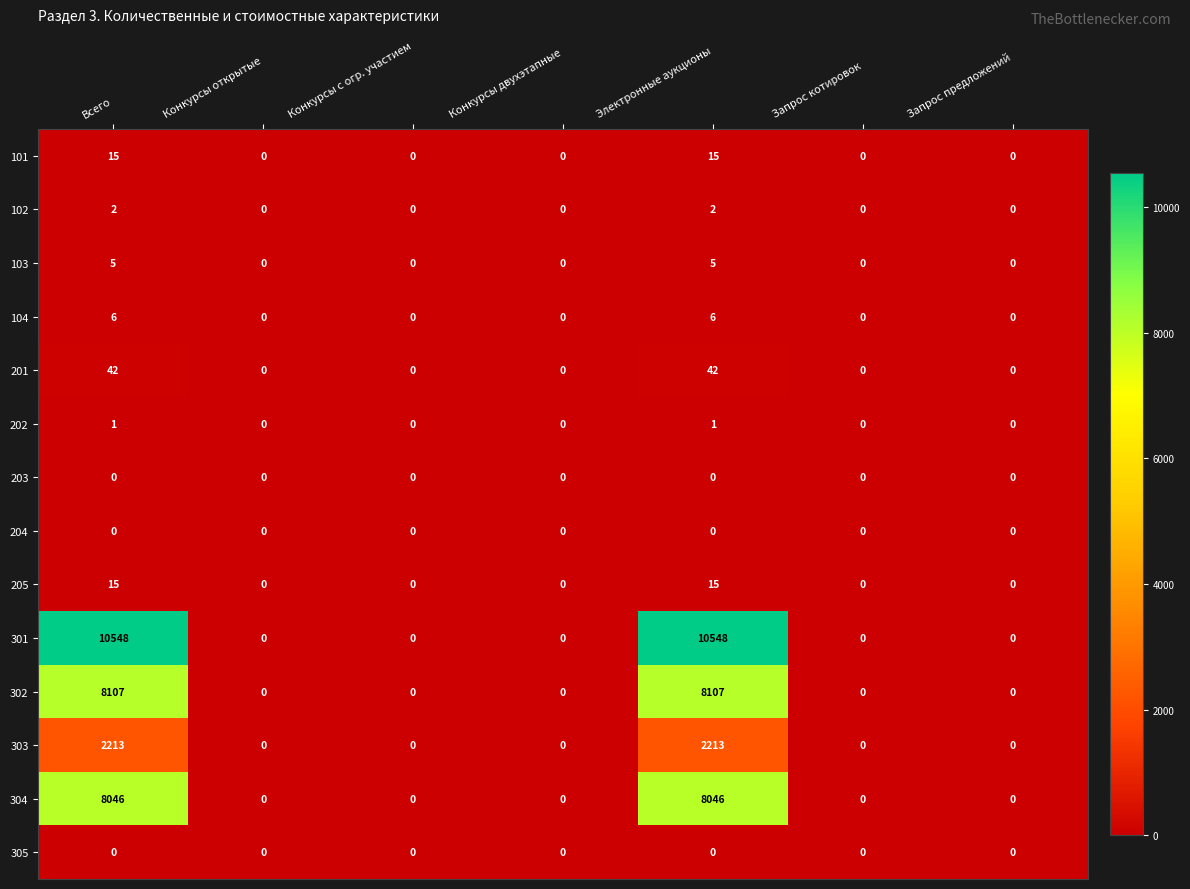

Is the value of 202 at Электронные аукционы greater than the value of 303 at Запрос предложений?

Yes